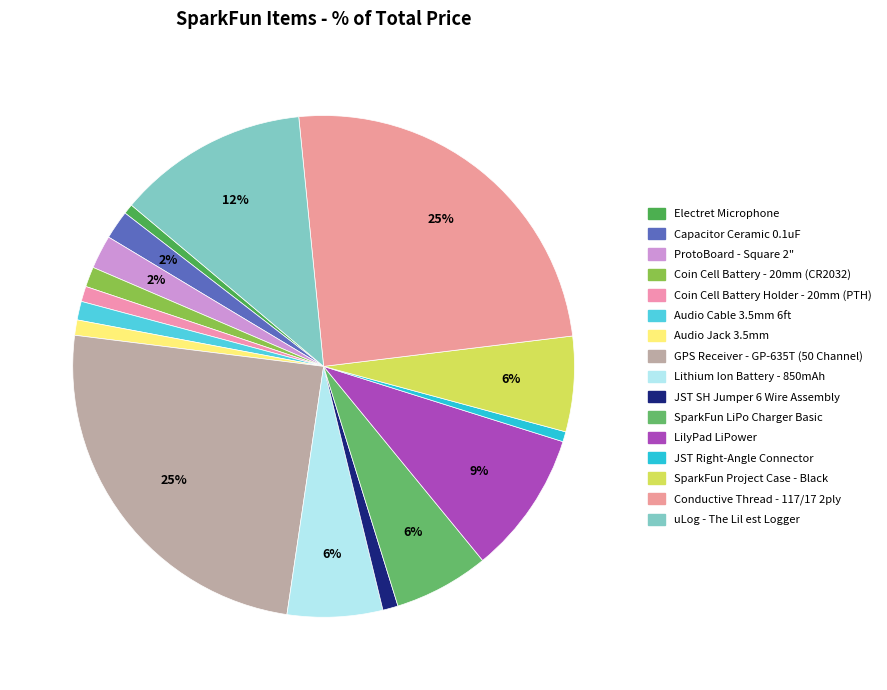

How many slices are in this pie chart?

16